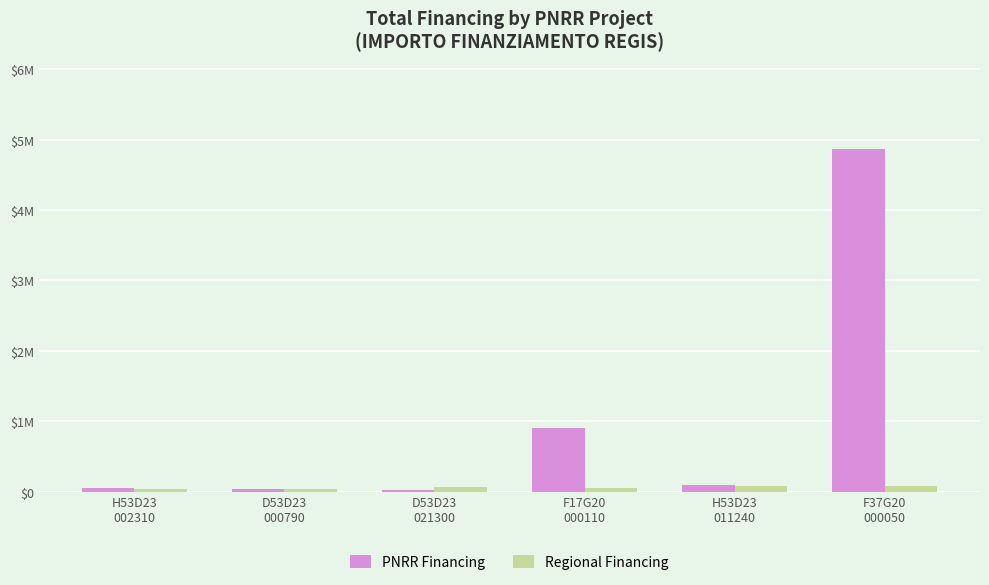

Does the chart contain stacked bars?

No